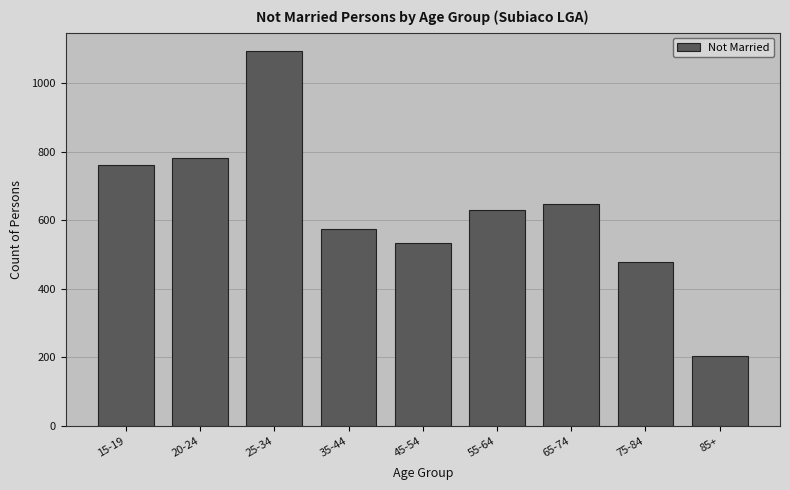

Reading left to right, extract all data points from this chart.

762	781	1093	576	535	631	648	477	205